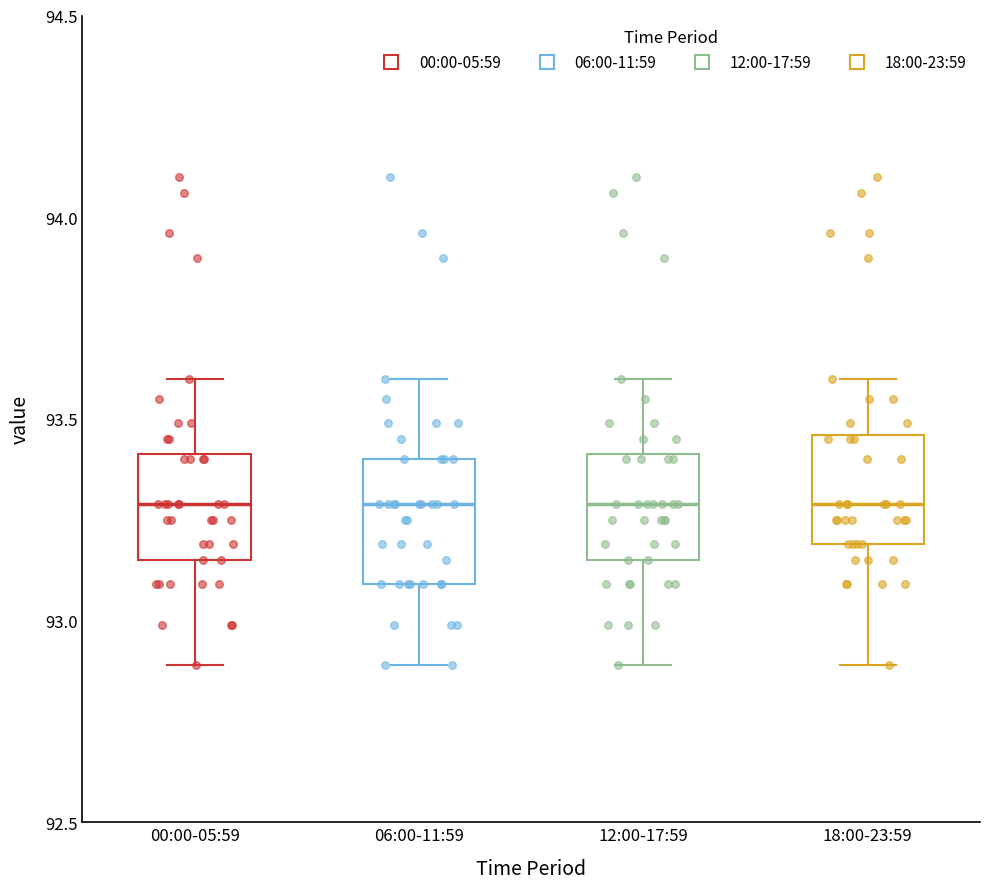

Reading left to right, transcribe this box plot: for each box, give where its median line is, the range the box spans, and where its two whiskers end, as read against the y-axis. The values are not printed on the chart, so give them approximately, as read against the axis.

00:00-05:59: median 93.30, box 93.15 to 93.40, whiskers 92.90 to 93.60
06:00-11:59: median 93.30, box 93.10 to 93.40, whiskers 92.90 to 93.60
12:00-17:59: median 93.30, box 93.15 to 93.40, whiskers 92.90 to 93.60
18:00-23:59: median 93.30, box 93.20 to 93.45, whiskers 92.90 to 93.60